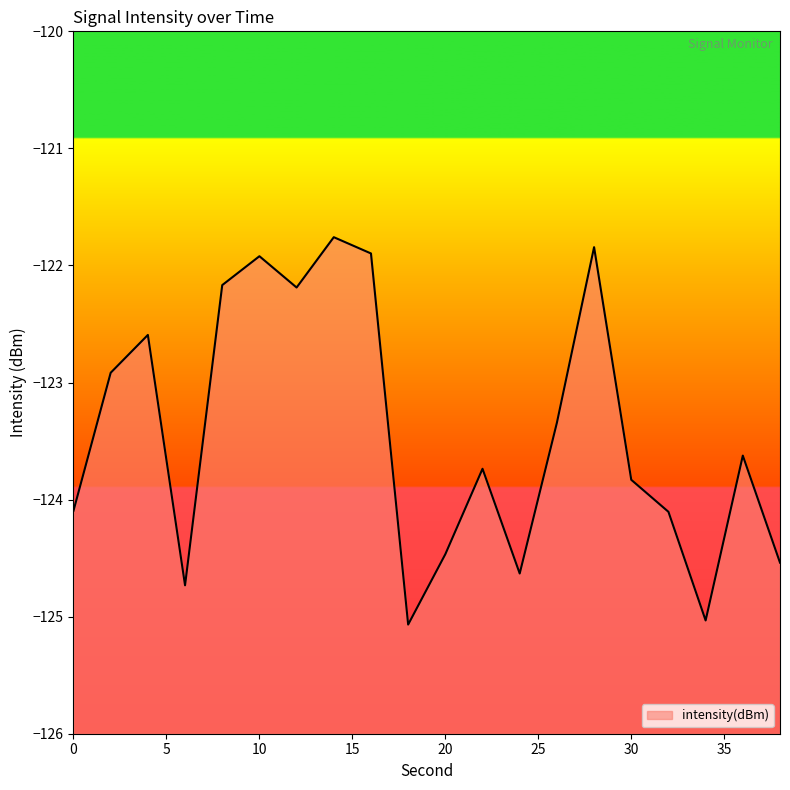

Reading left to right, transcribe all the data shown in this chart.

0=-124.1	2=-122.9	4=-122.6	6=-124.7	8=-122.2	10=-121.9	12=-122.2	14=-121.8	16=-121.9	18=-125.1	20=-124.5	22=-123.7	24=-124.6	26=-123.3	28=-121.8	30=-123.8	32=-124.1	34=-125.0	36=-123.6	38=-124.5